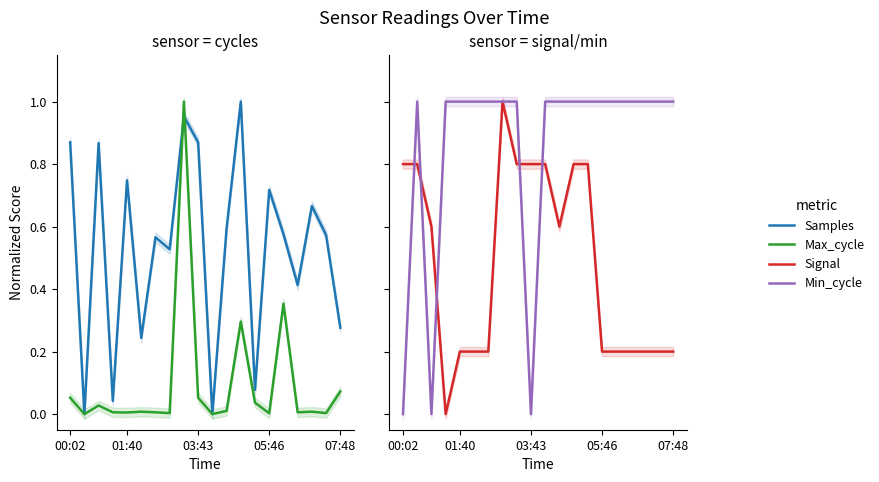

Reading left to right, what are all the values shown in this chart?

Samples: 0.9	0.0	0.9	0.0	0.7	0.2	0.6	0.5	1.0	0.9	0.0	0.6	1.0	0.1	0.7	0.6	0.4	0.7	0.6	0.3
Max_cycle: 0.1	0.0	0.0	0.0	0.0	0.0	0.0	0.0	1.0	0.1	0.0	0.0	0.3	0.0	0.0	0.4	0.0	0.0	0.0	0.1
Signal: 0.8	0.8	0.6	0.0	0.2	0.2	0.2	1.0	0.8	0.8	0.8	0.6	0.8	0.8	0.2	0.2	0.2	0.2	0.2	0.2
Min_cycle: 0.0	1.0	0.0	1.0	1.0	1.0	1.0	1.0	1.0	0.0	1.0	1.0	1.0	1.0	1.0	1.0	1.0	1.0	1.0	1.0